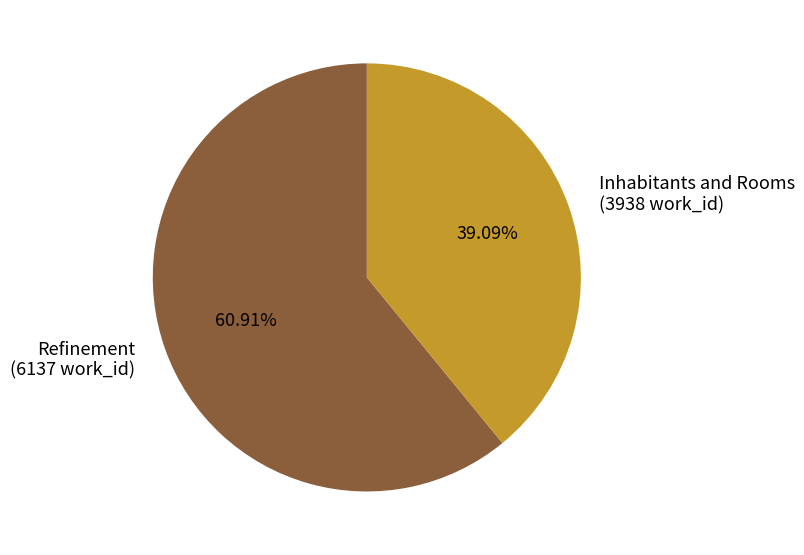

Which slice represents more than half of the pie?

Refinement (6137 work_id)